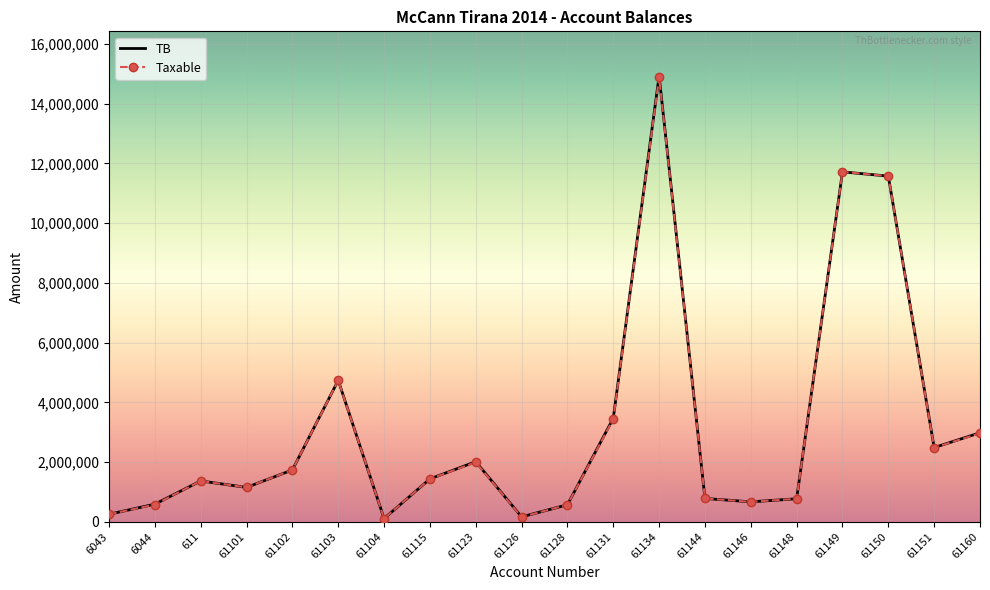

Is the value of Taxable at 6043 greater than the value of TB at 6044?

No